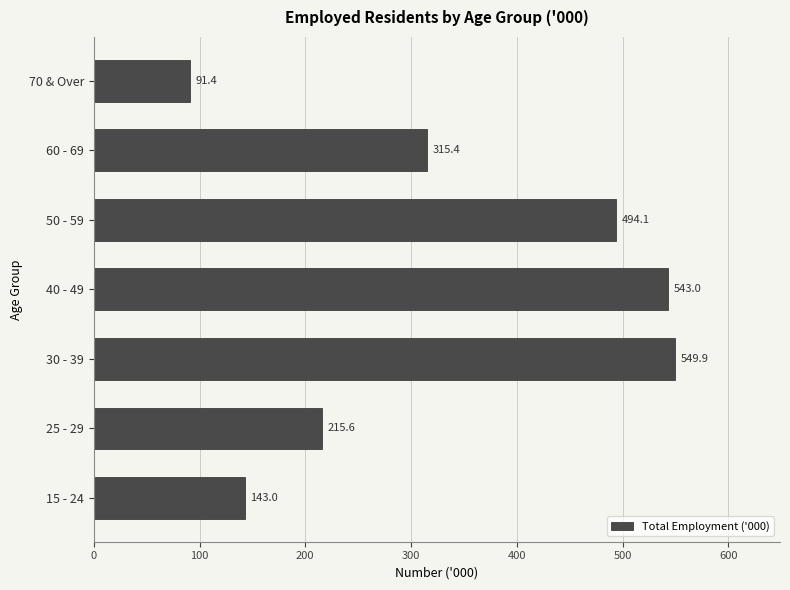

Reading bottom to top, transcribe all the data shown in this chart.

143.0	215.6	549.9	543.0	494.1	315.4	91.4